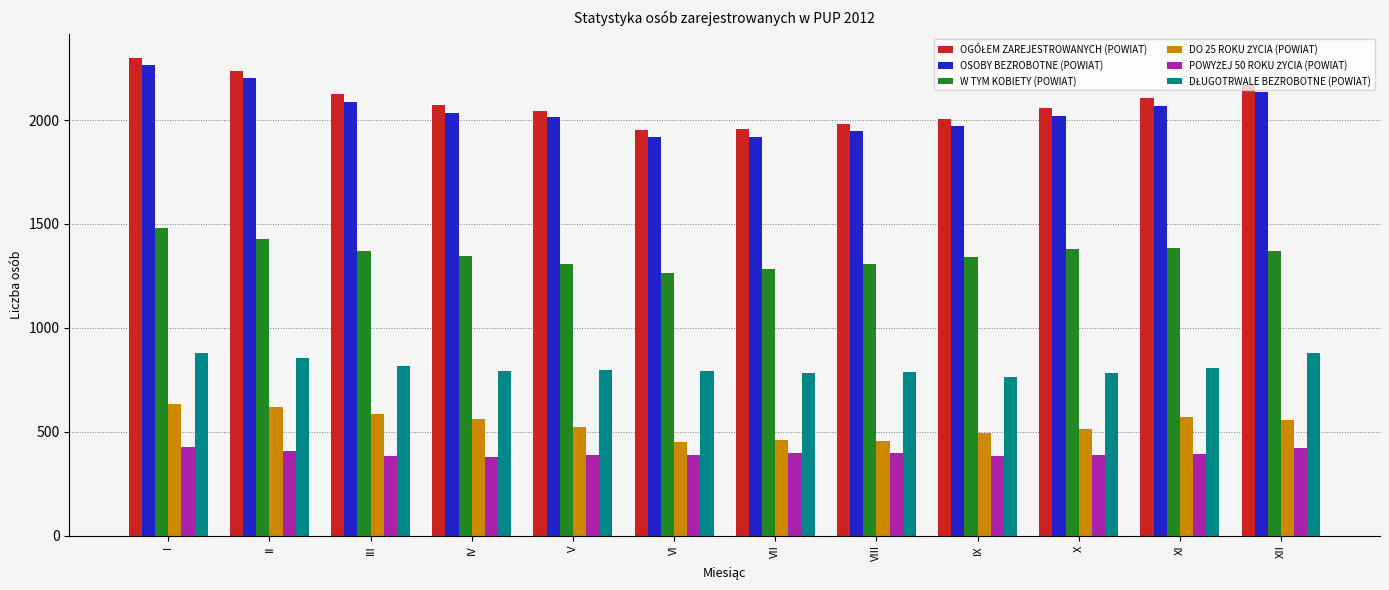

The W TYM KOBIETY (POWIAT) series shows 1767 at VIII. True or false?

False